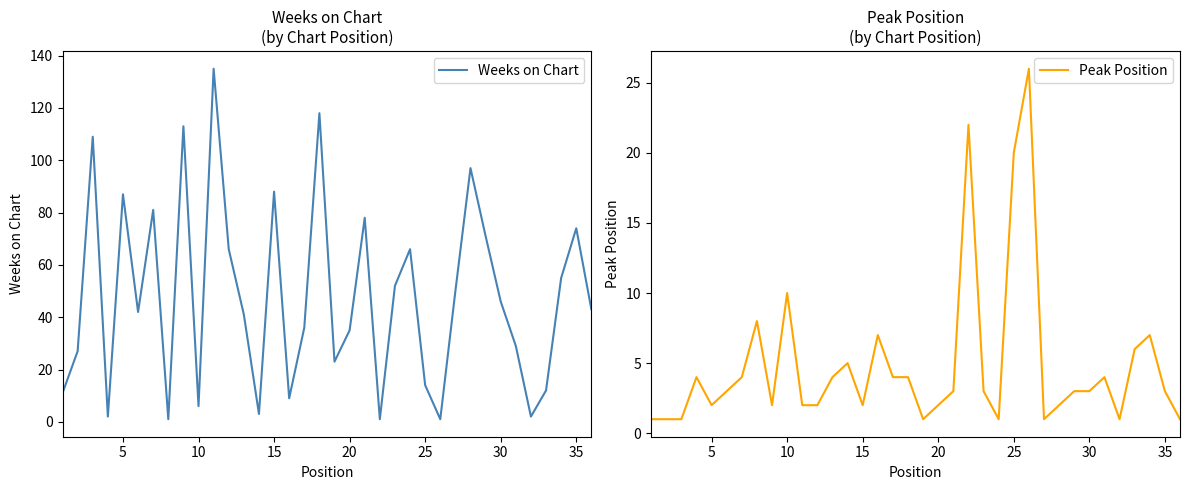

What is the average value of the Peak Position series?

5